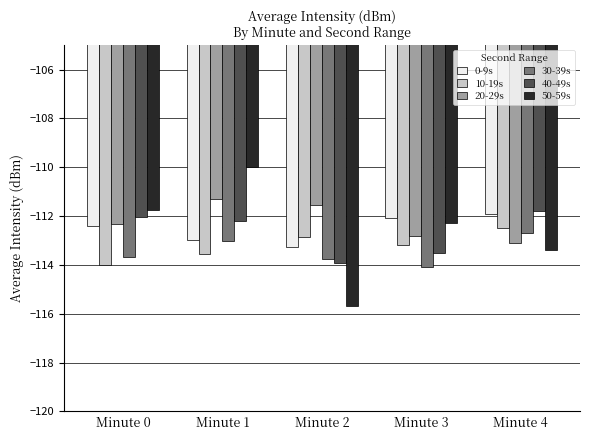

What is the value of the 20-29s bar at the 1st from the left?

-112.3